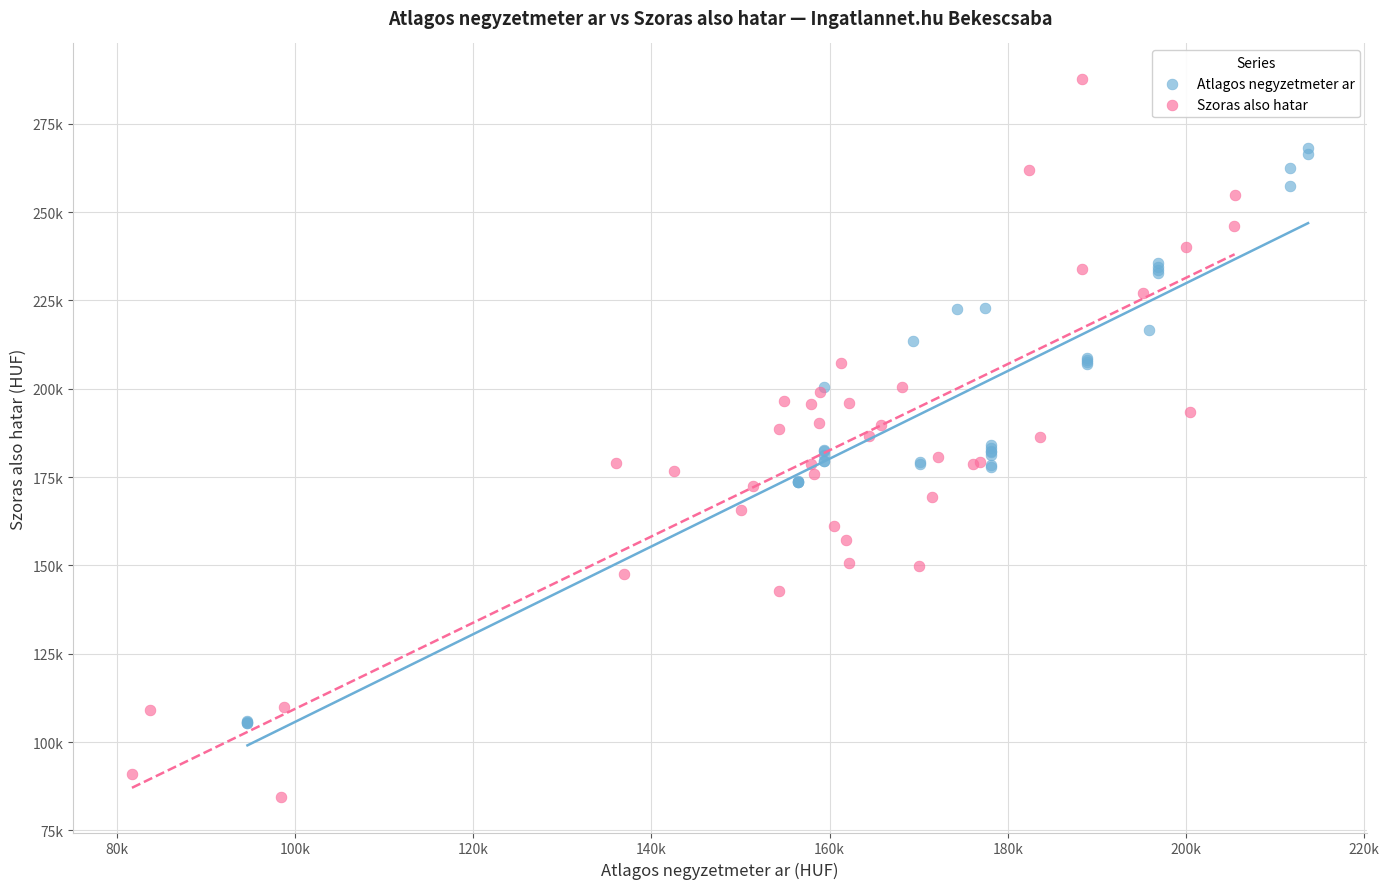

Which series reaches the minimum Y coordinate?

Szoras also hatar